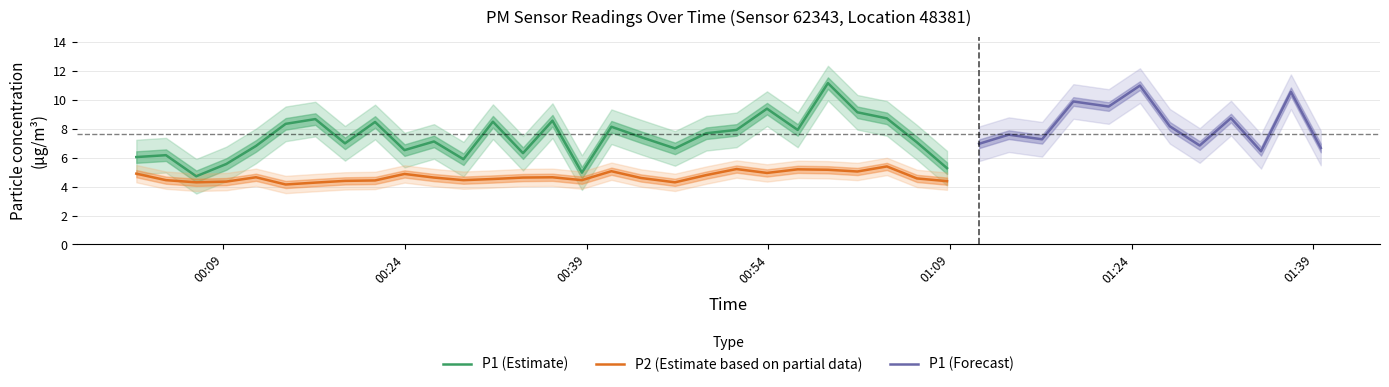

At which category does P2 reach its first local valley?

2